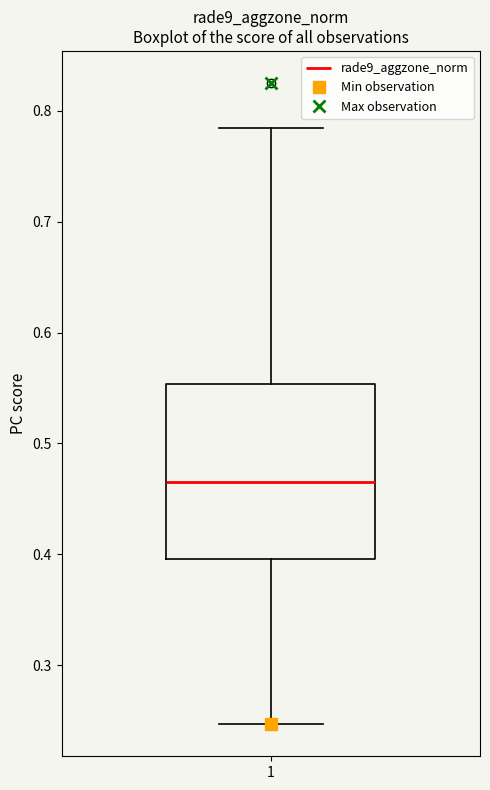

Read this box plot against the y-axis: the position of the median line, the range covered by the box, and the ends of both whiskers. The values are not printed on the chart, so give them approximately, as read against the axis.

median 0.47, box 0.40 to 0.55, whiskers 0.25 to 0.78